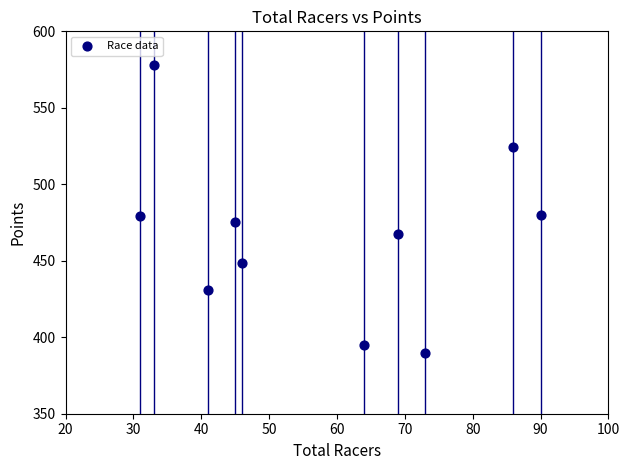

What is the average X value?

57.8